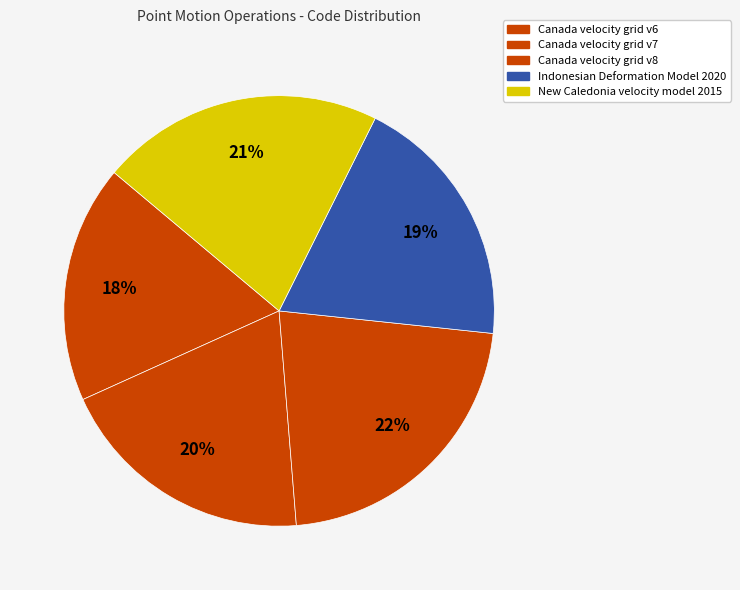

To the nearest percent, what percentage of the pie is Indonesian Deformation Model 2020?

19%